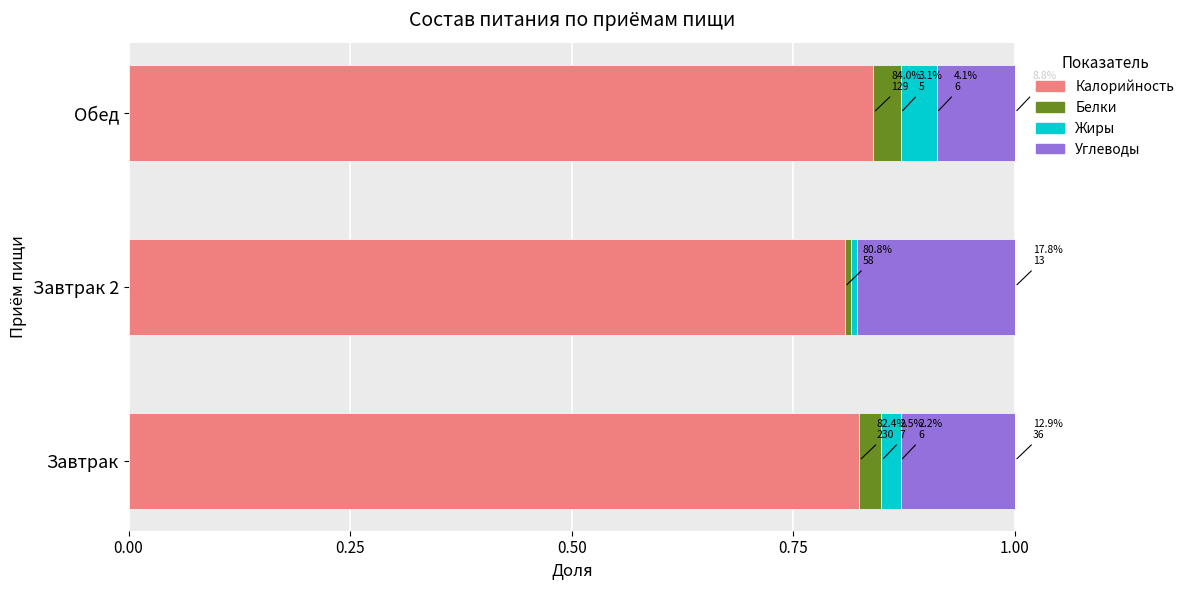

What are all the series names shown in the legend?

Калорийность, Белки, Жиры, Углеводы